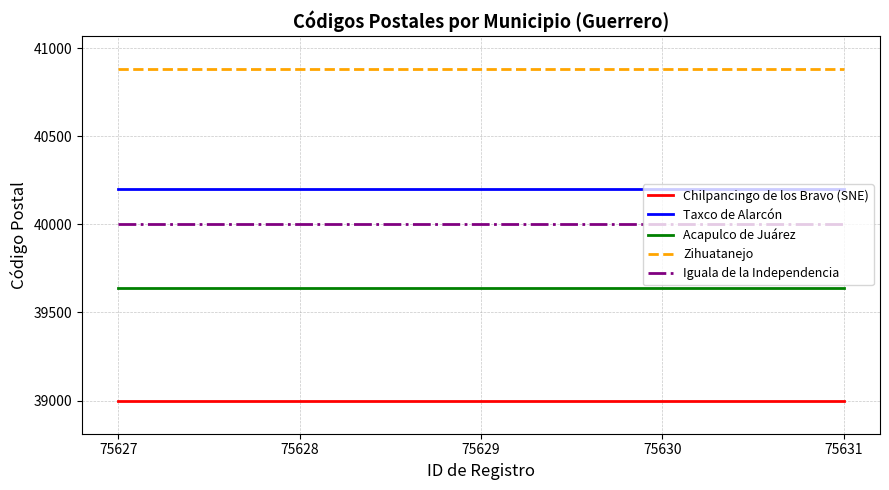

Is it true that Chilpancingo de los Bravo (SNE) equals 11069 at 75629?

False